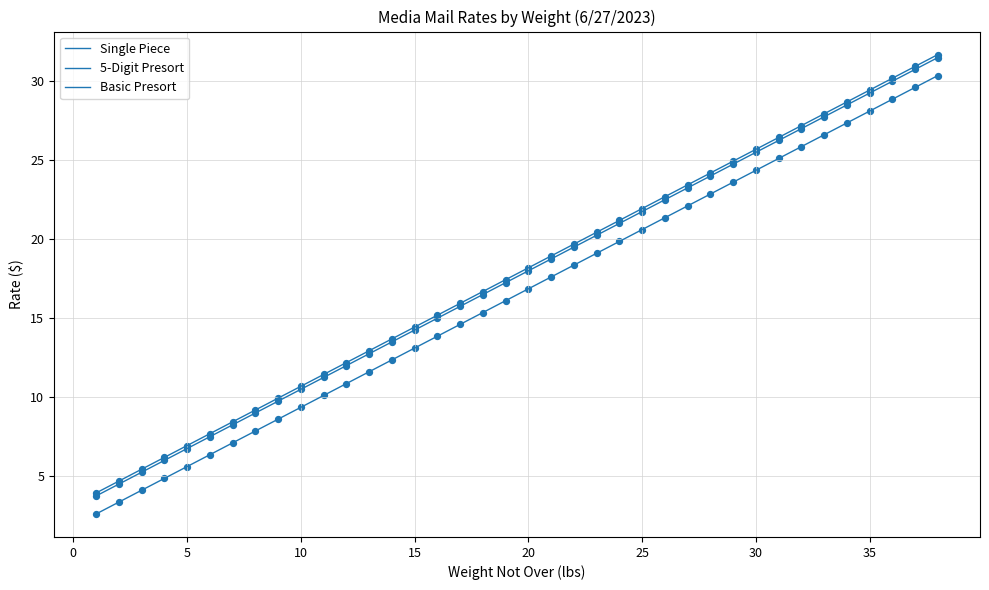

Does the chart have visible grid lines?

Yes